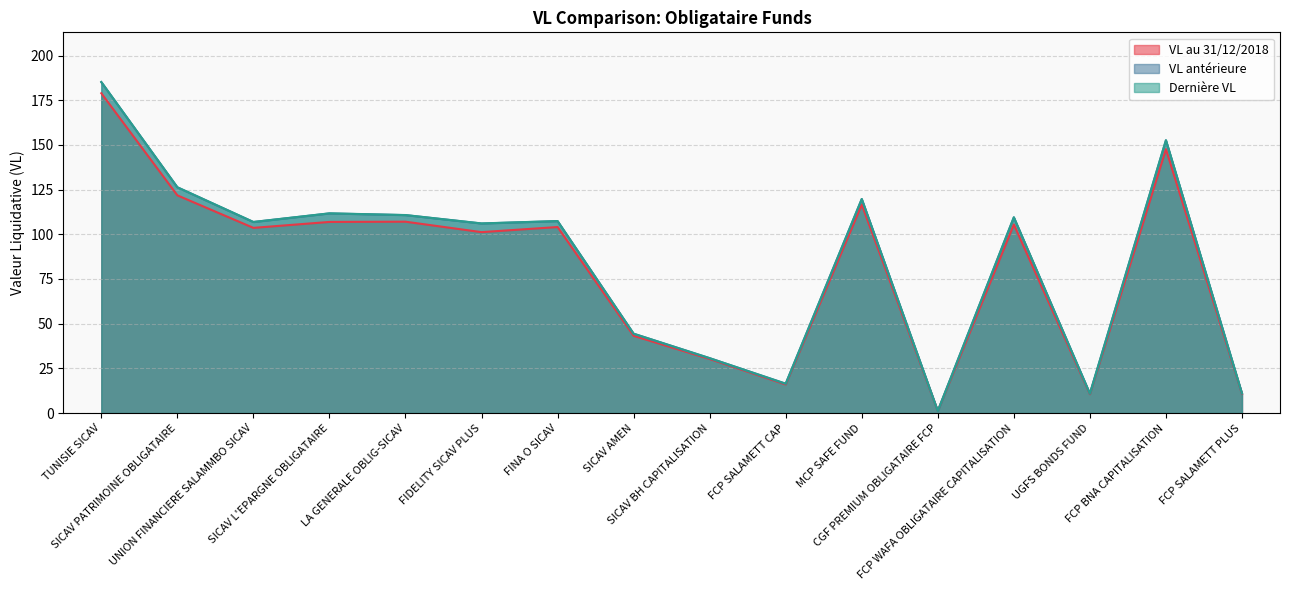

Between FIDELITY SICAV PLUS and LA GENERALE OBLIG-SICAV, which is larger?

LA GENERALE OBLIG-SICAV